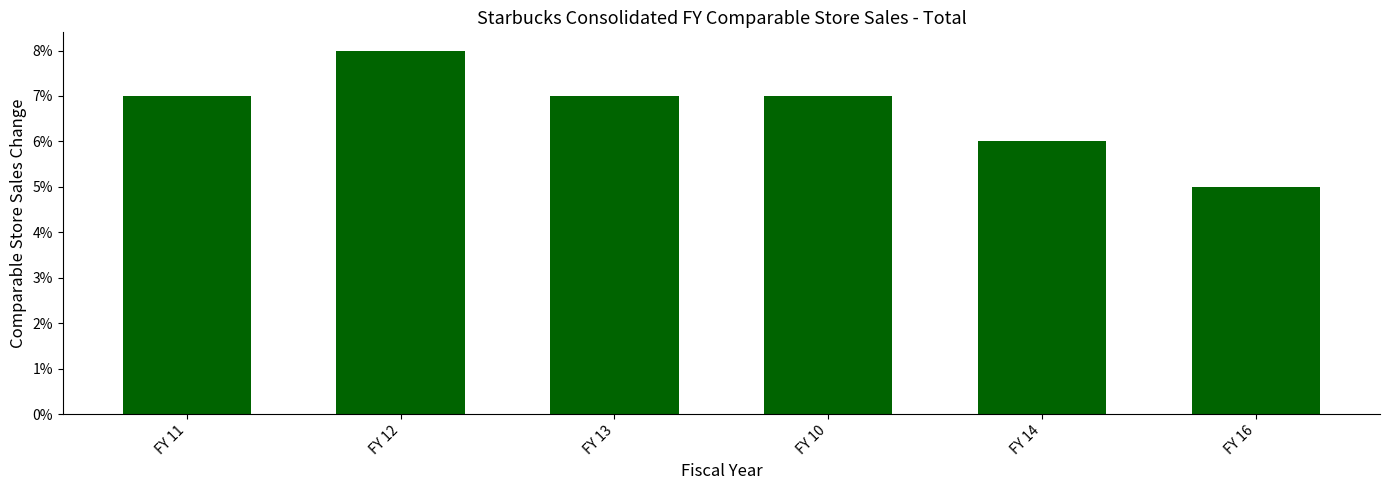

Rank the categories by value from highest to lowest.

FY 12, FY 11, FY 13, FY 10, FY 14, FY 16